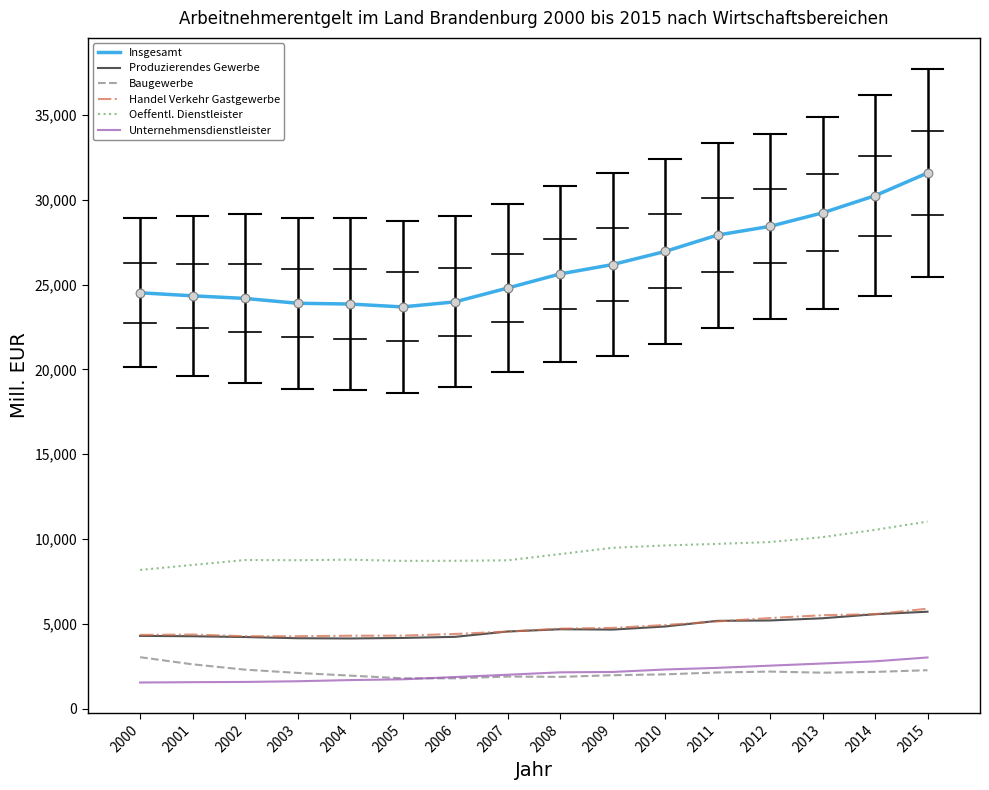

Which series changed the most between 2005 and 2014?

Insgesamt